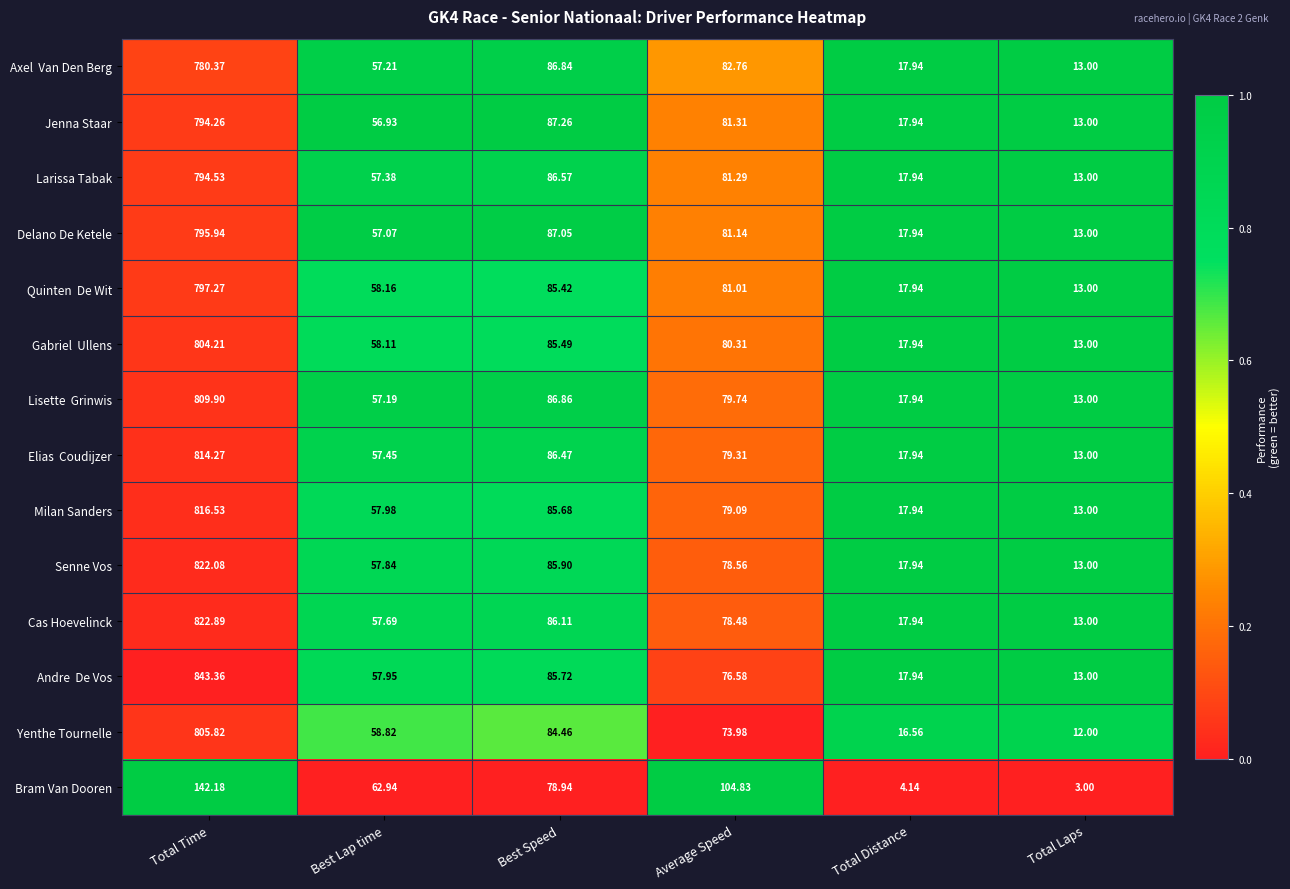

Is the value of Larissa Tabak at Average Speed greater than the value of Senne Vos at Best Speed?

No